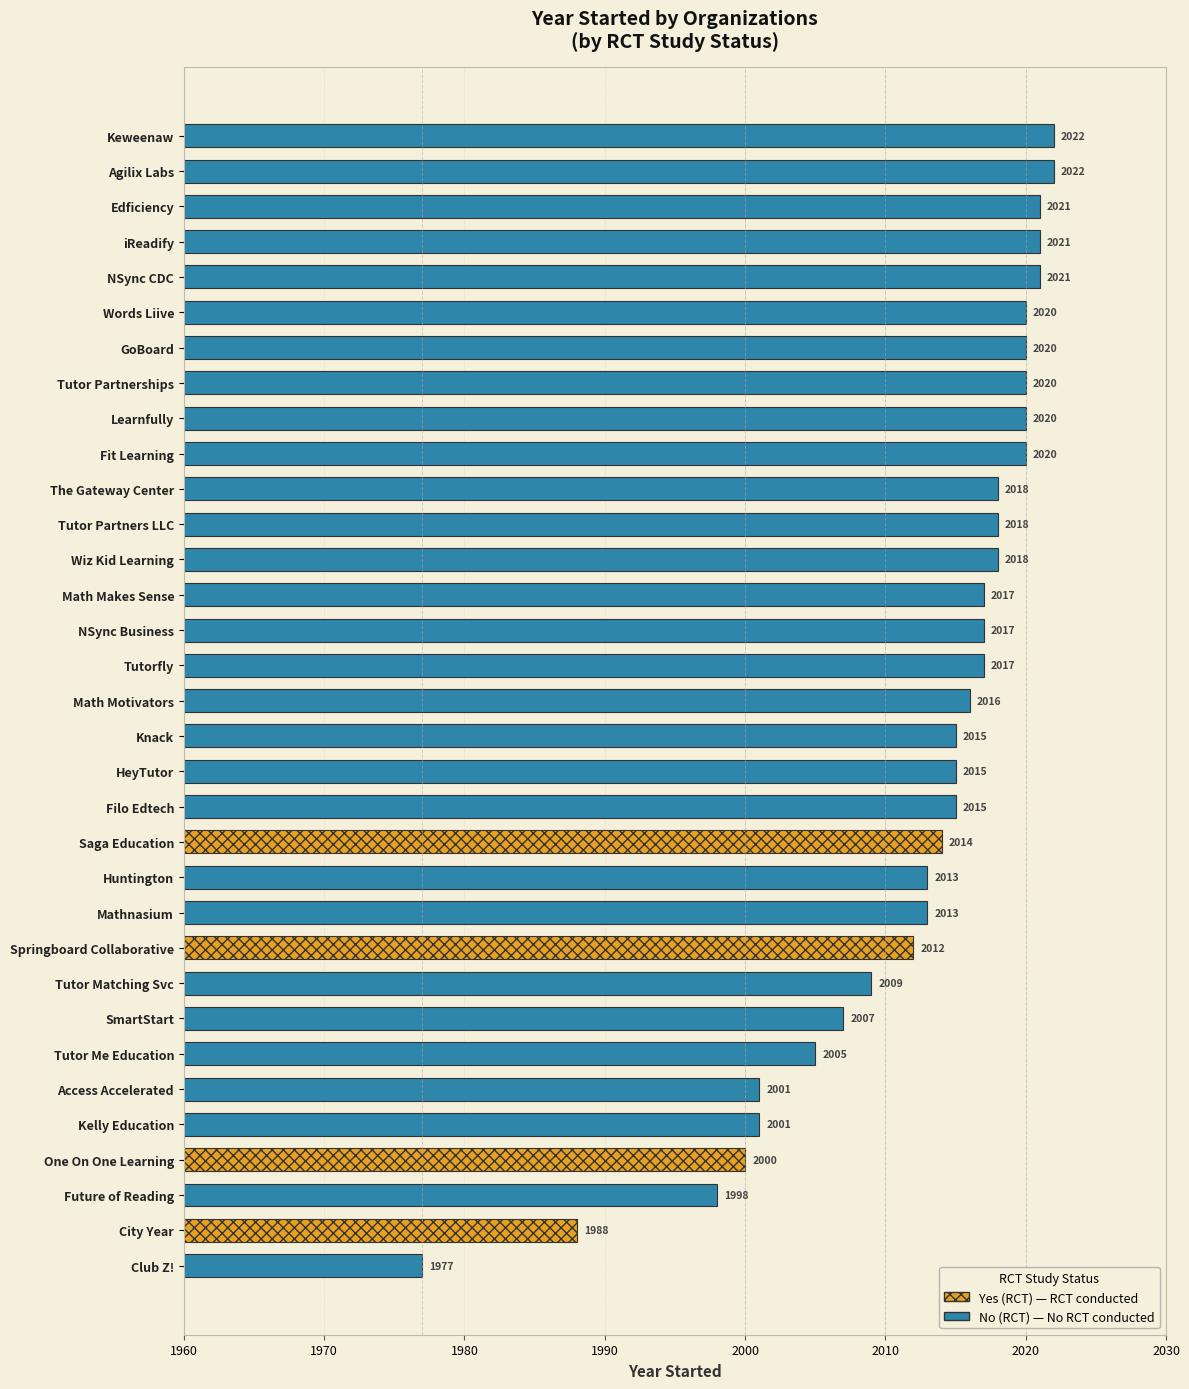

Does the chart contain any negative values?

No